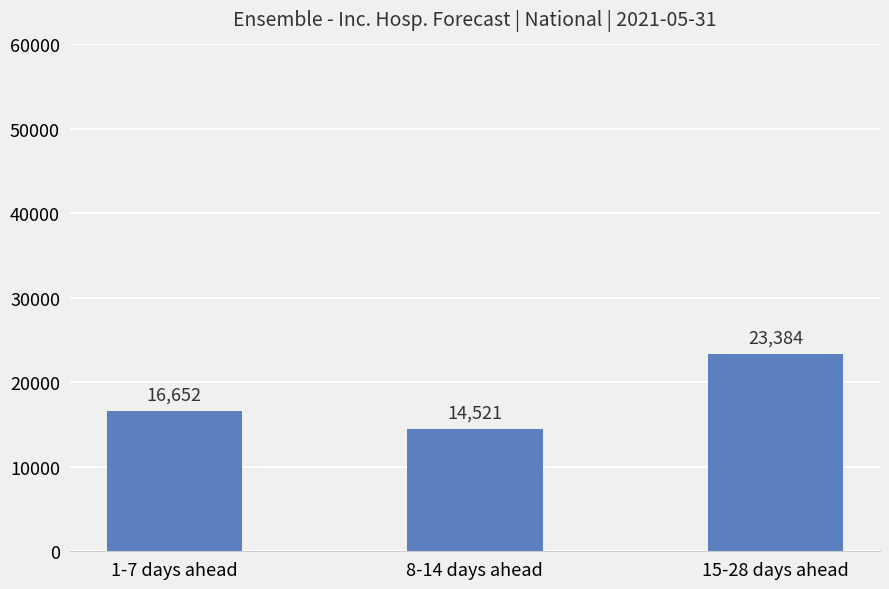

Rank the categories by value from lowest to highest.

8-14 days ahead, 1-7 days ahead, 15-28 days ahead